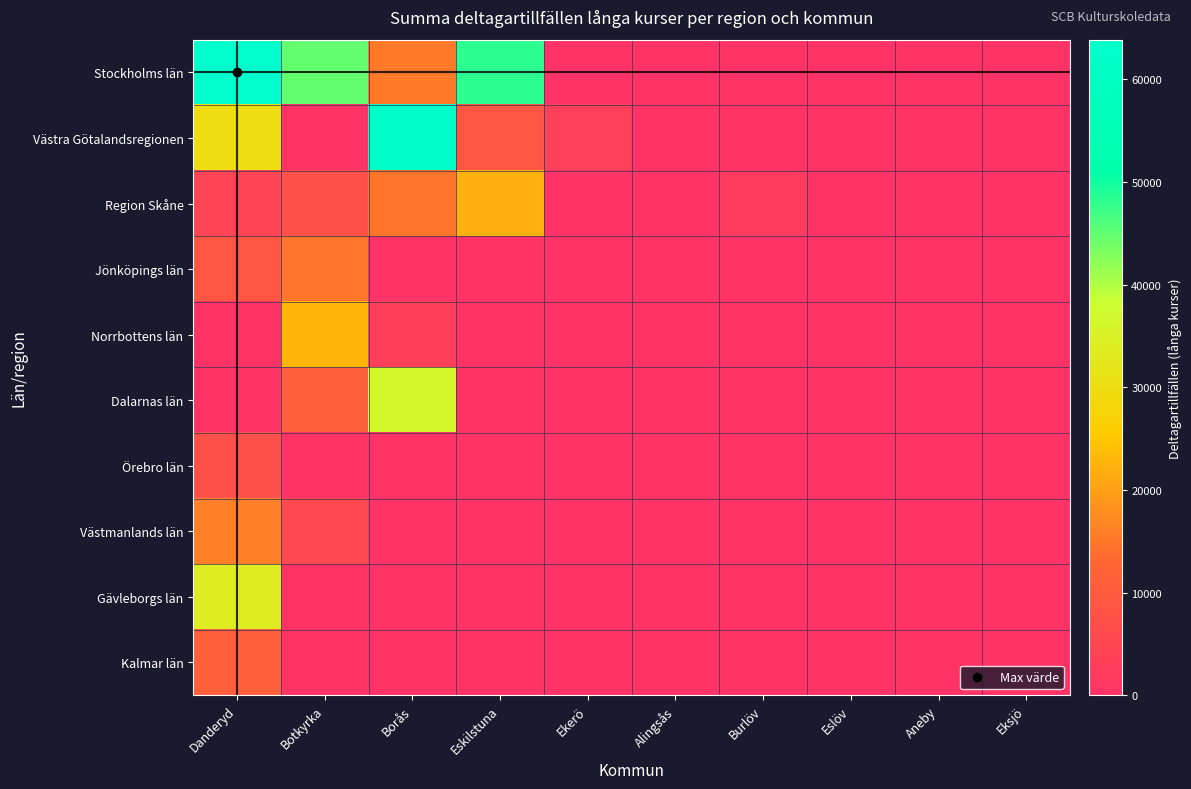

Which series has the widest spread of values?

Stockholms län